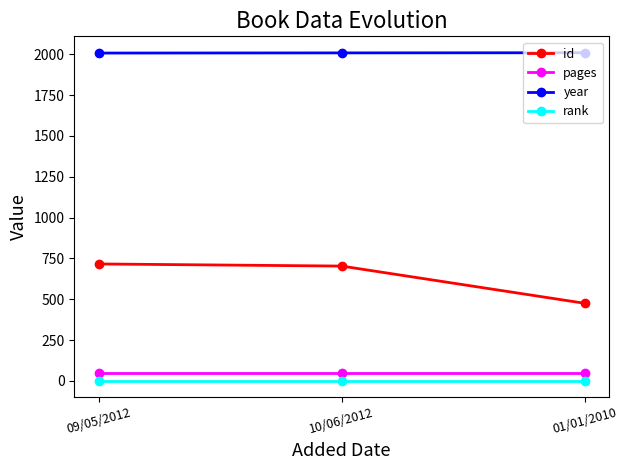

What is the lowest value of the id series?

475